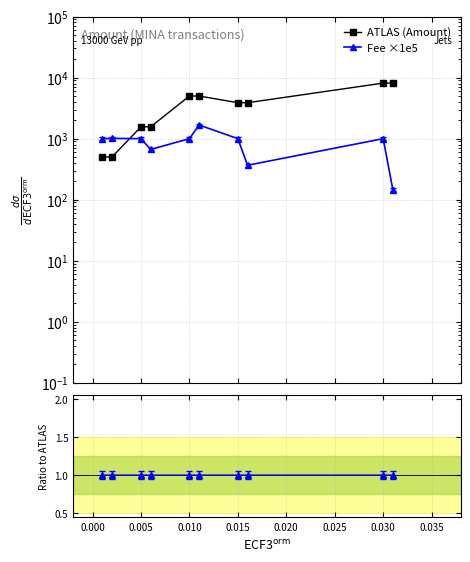

What is the value of the Fee ×1e5 point at the 3rd from the left?

1000.0